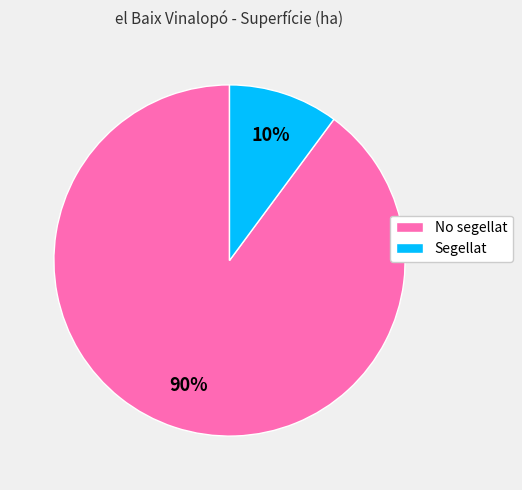

Is there a majority slice in this chart?

Yes